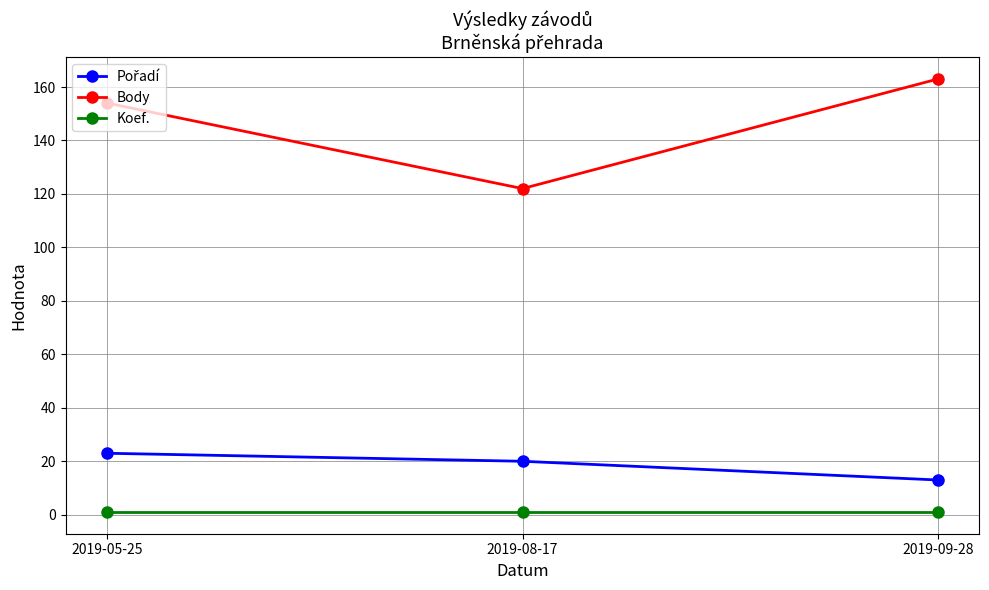

What is the greatest value displayed?

163